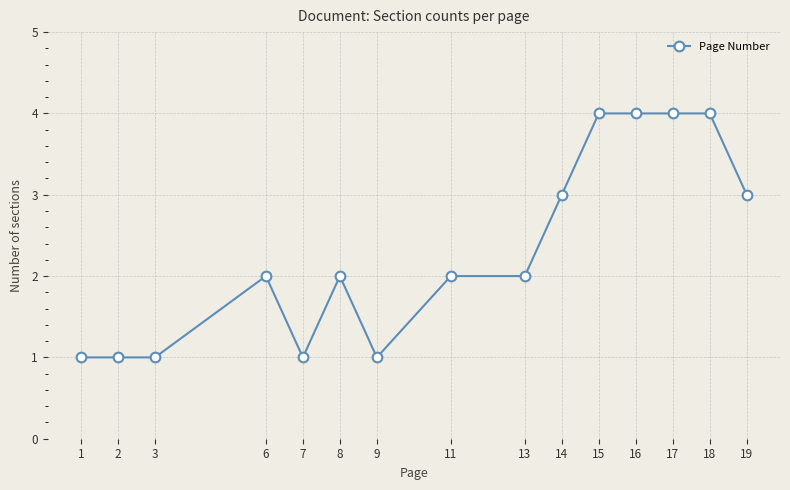

Is it true that the value at 13 is 3?

False